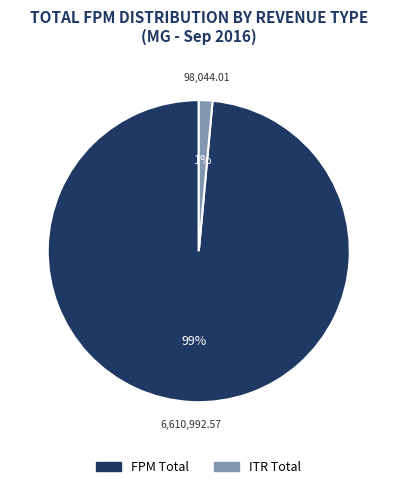

Does any single category account for the majority?

Yes